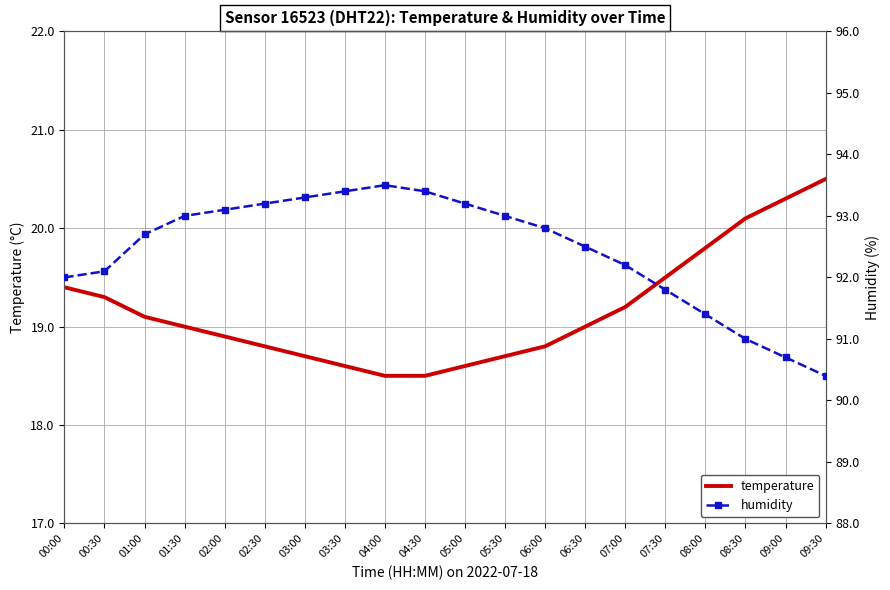

At which label does temperature reach its peak?

09:30